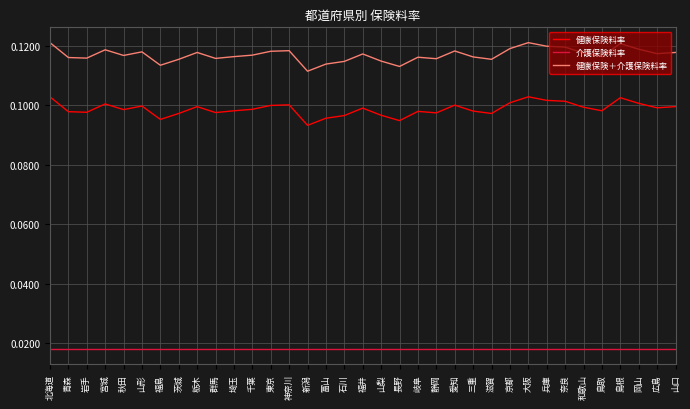

True or false: 健康保険＋介護保険料率 and 健康保険料率 cross at least once.

False